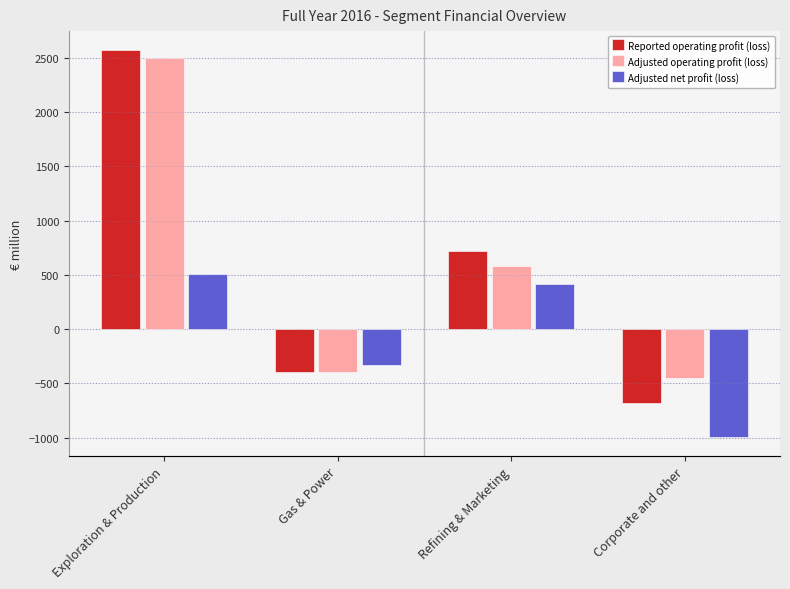

Where does the Adjusted net profit (loss) series first go above 419?

Exploration & Production